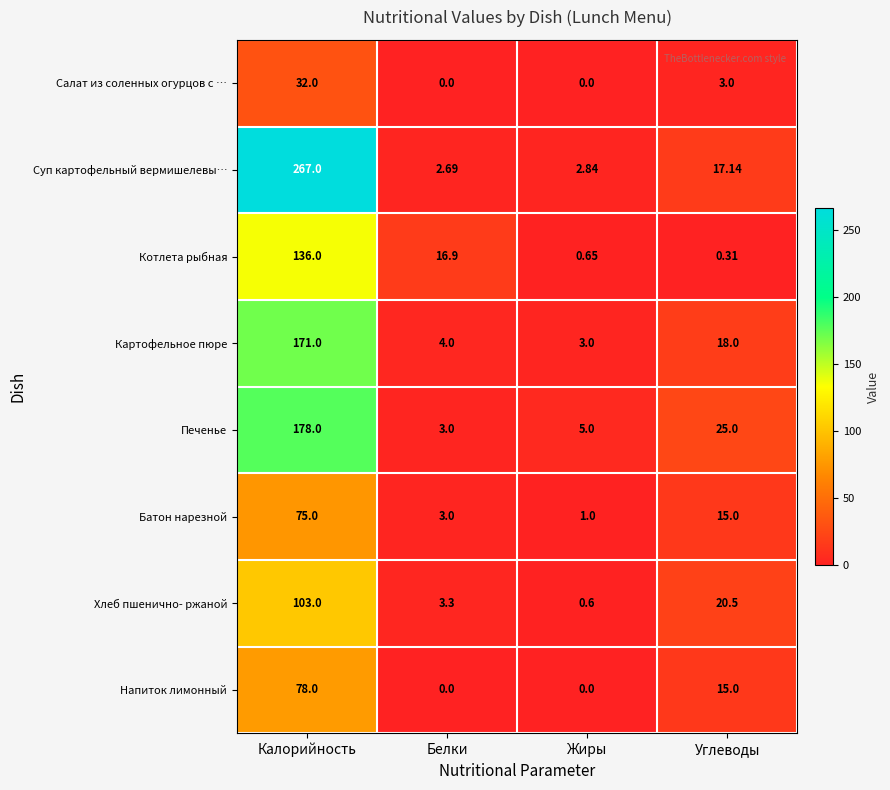

Between Калорийность and Жиры, which series saw the biggest shift?

Суп картофельный вермишелевы…